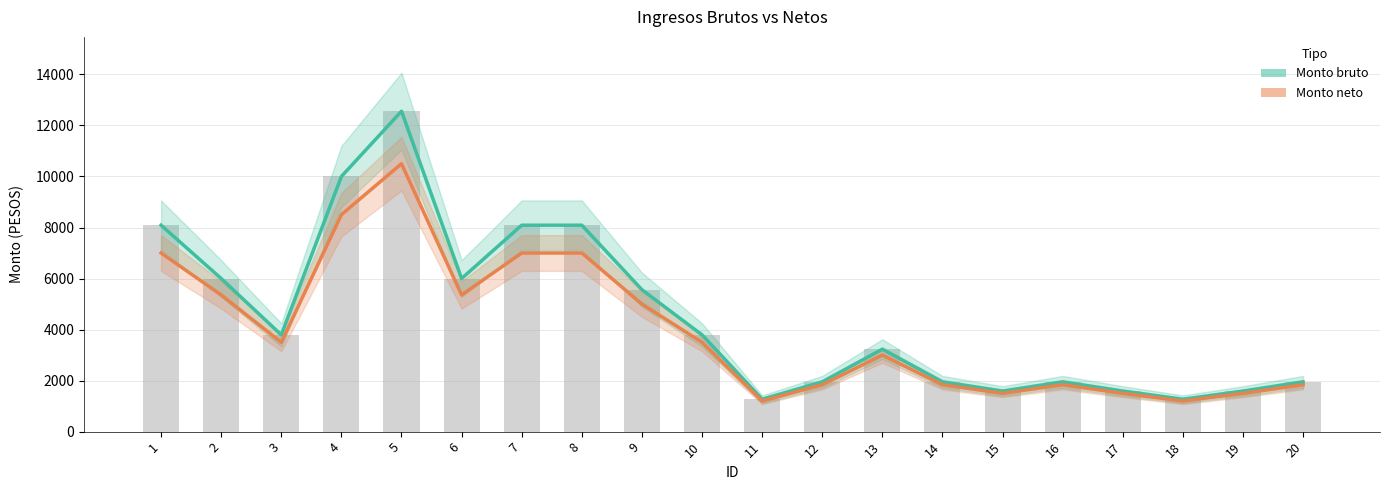

Is the value of Monto neto at 4 greater than the value of Monto bruto at 3?

Yes